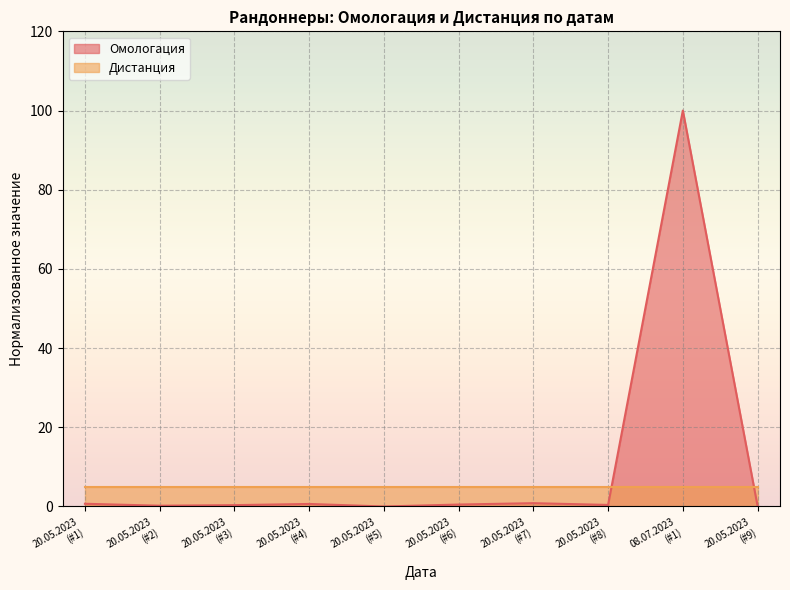

Which series has the largest range (max minus min)?

Омологация